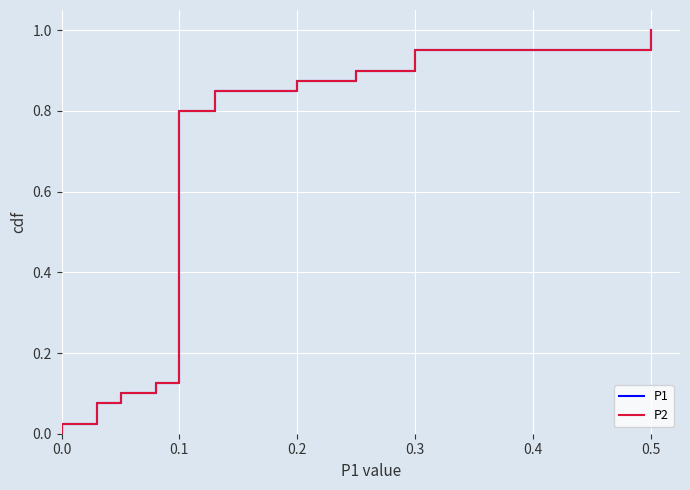

What is the value of the P2 point at the 23rd from the left?

0.1